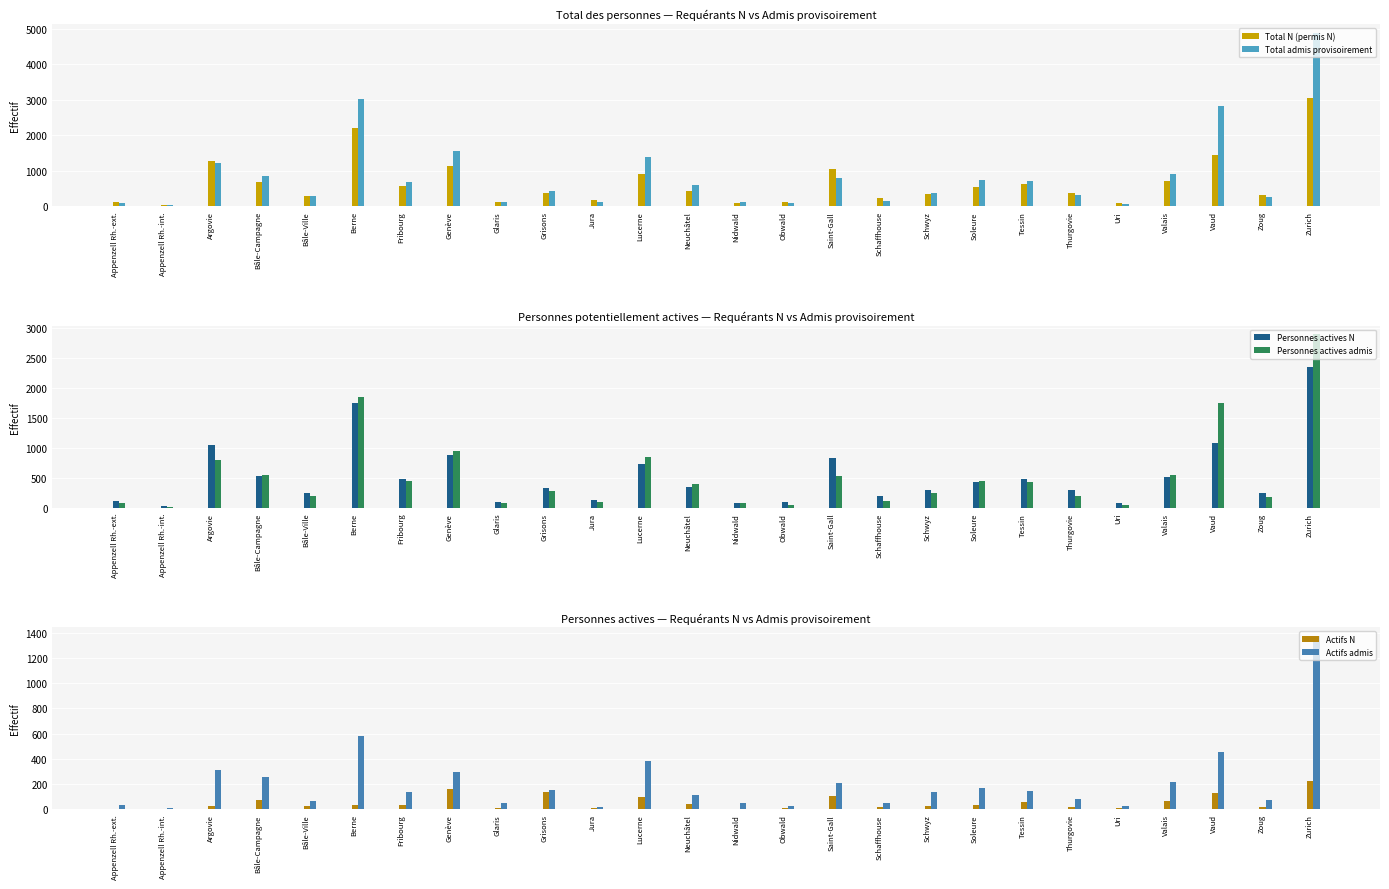

How many bars are there in total?

156